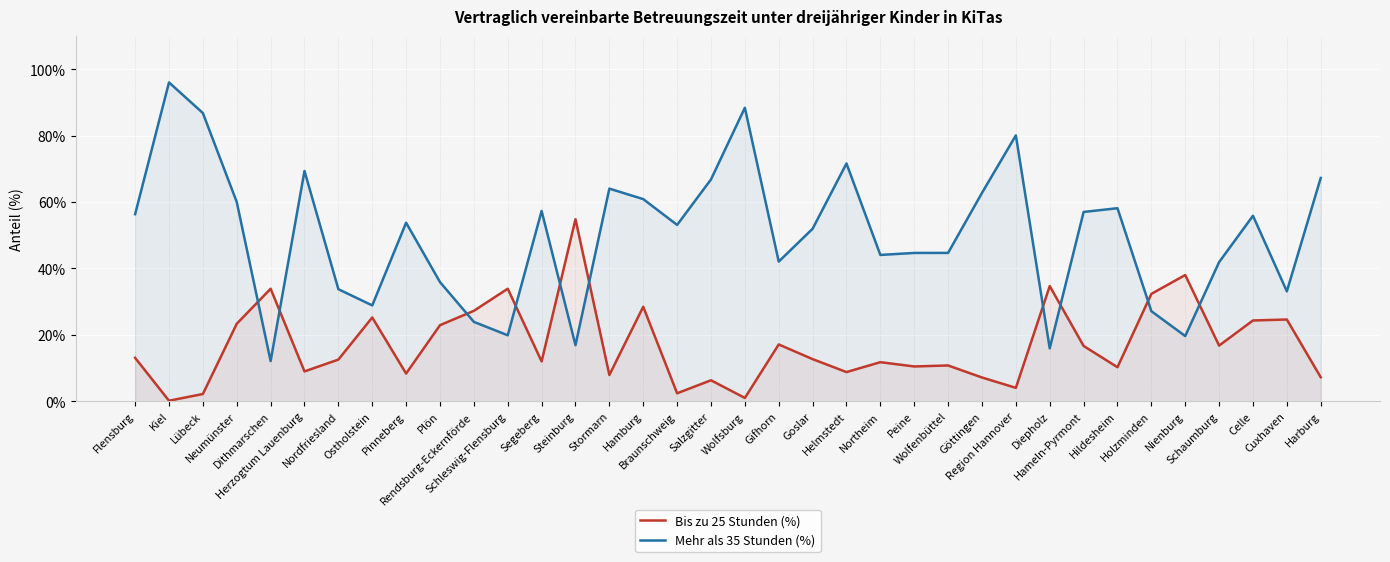

What is the label of the 6th point from the left?

Herzogtum Lauenburg